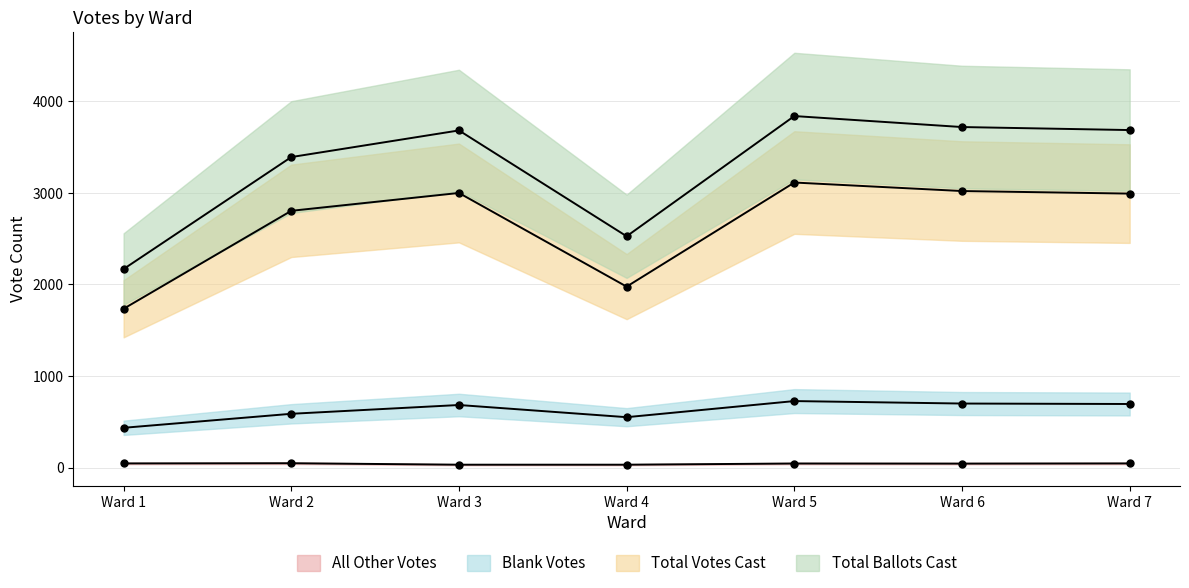

Which series changed the most between Ward 4 and Ward 6?

Total Ballots Cast